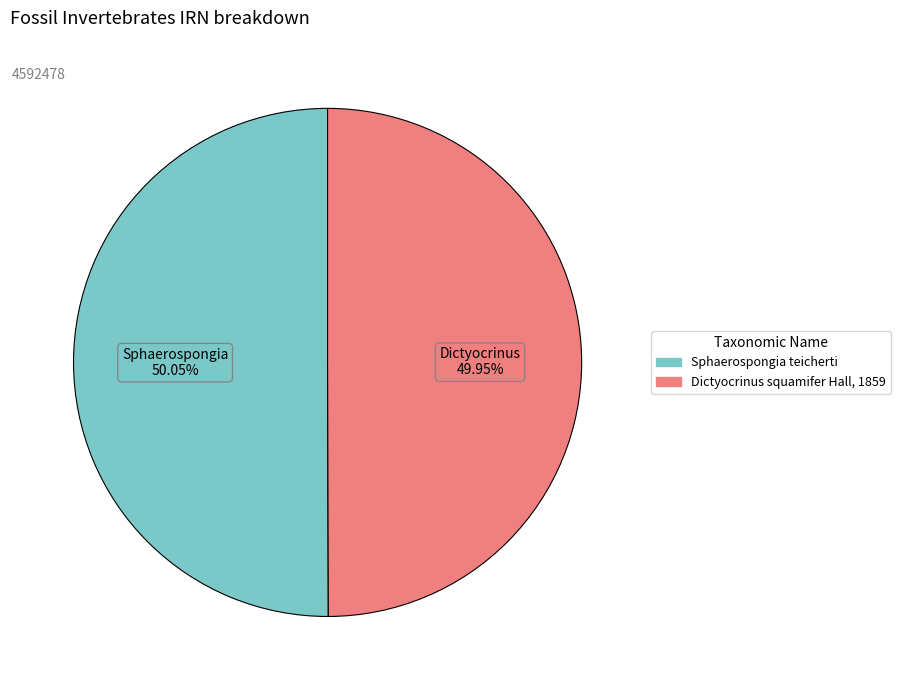

Approximately how many times larger is the value at Sphaerospongia teicherti compared to Dictyocrinus squamifer Hall, 1859?

1.0